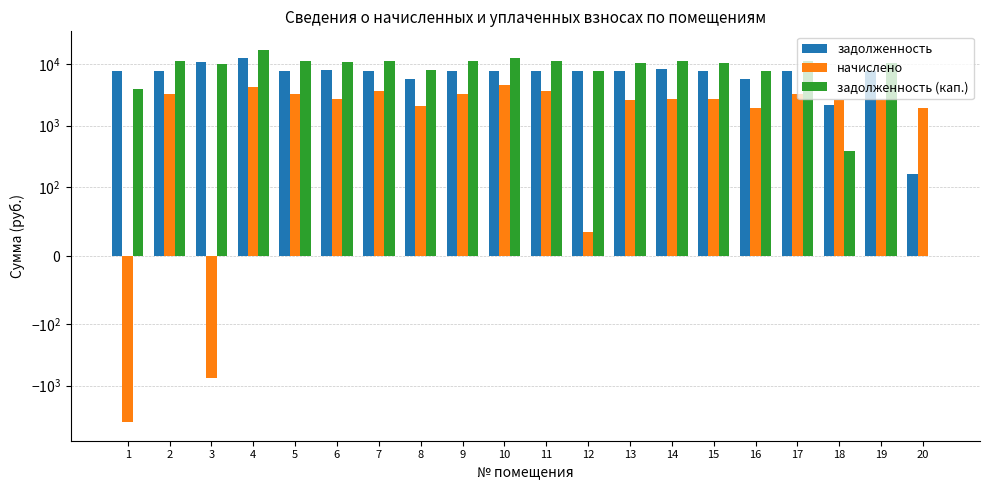

What is the difference between the maximum and minimum values in the задолженность (кап.) series?

16966.8